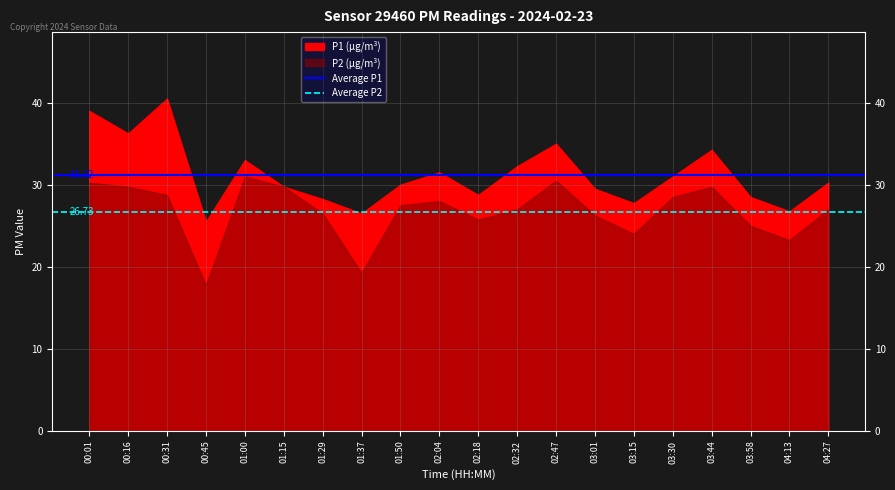

The value of Average P2 at 00:01 is 26.7. True or false?

True